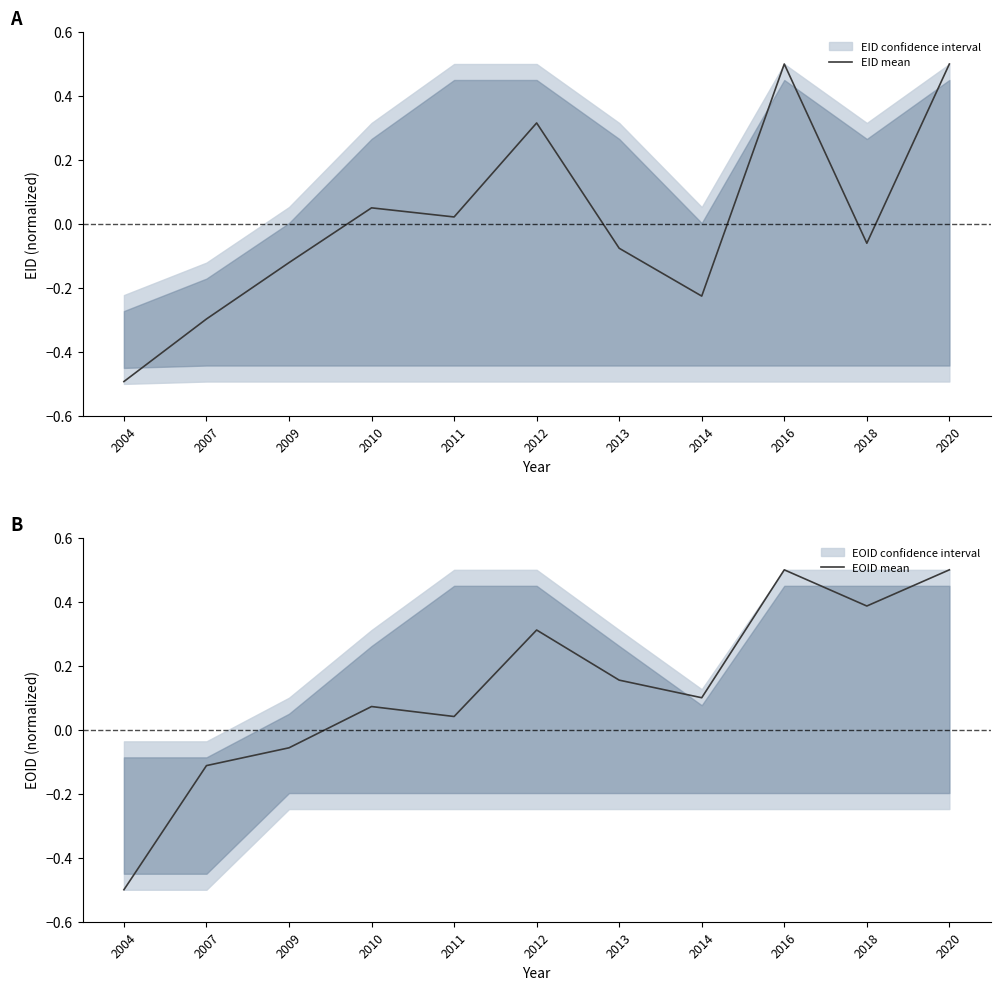

Which series has the largest range (max minus min)?

EOID mean